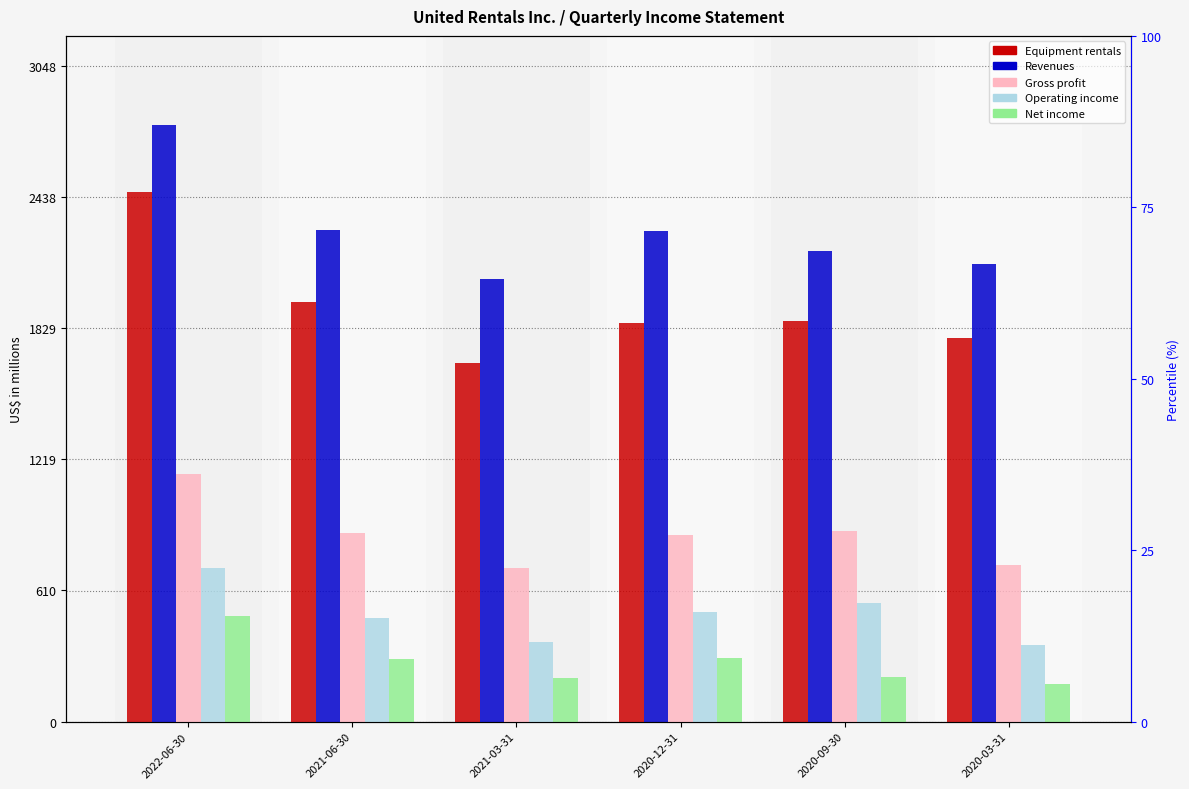

Reading left to right, what are all the values shown in this chart?

Equipment rentals: 2022-06-30=2462	2021-06-30=1951	2021-03-31=1667	2020-12-31=1854	2020-09-30=1861	2020-03-31=1783
Revenues: 2022-06-30=2771	2021-06-30=2287	2021-03-31=2057	2020-12-31=2279	2020-09-30=2187	2020-03-31=2125
Gross profit: 2022-06-30=1150	2021-06-30=875	2021-03-31=714	2020-12-31=869	2020-09-30=886	2020-03-31=727
Operating income: 2022-06-30=715	2021-06-30=481	2021-03-31=372	2020-12-31=510	2020-09-30=551	2020-03-31=358
Net income: 2022-06-30=493	2021-06-30=293	2021-03-31=203	2020-12-31=297	2020-09-30=208	2020-03-31=173